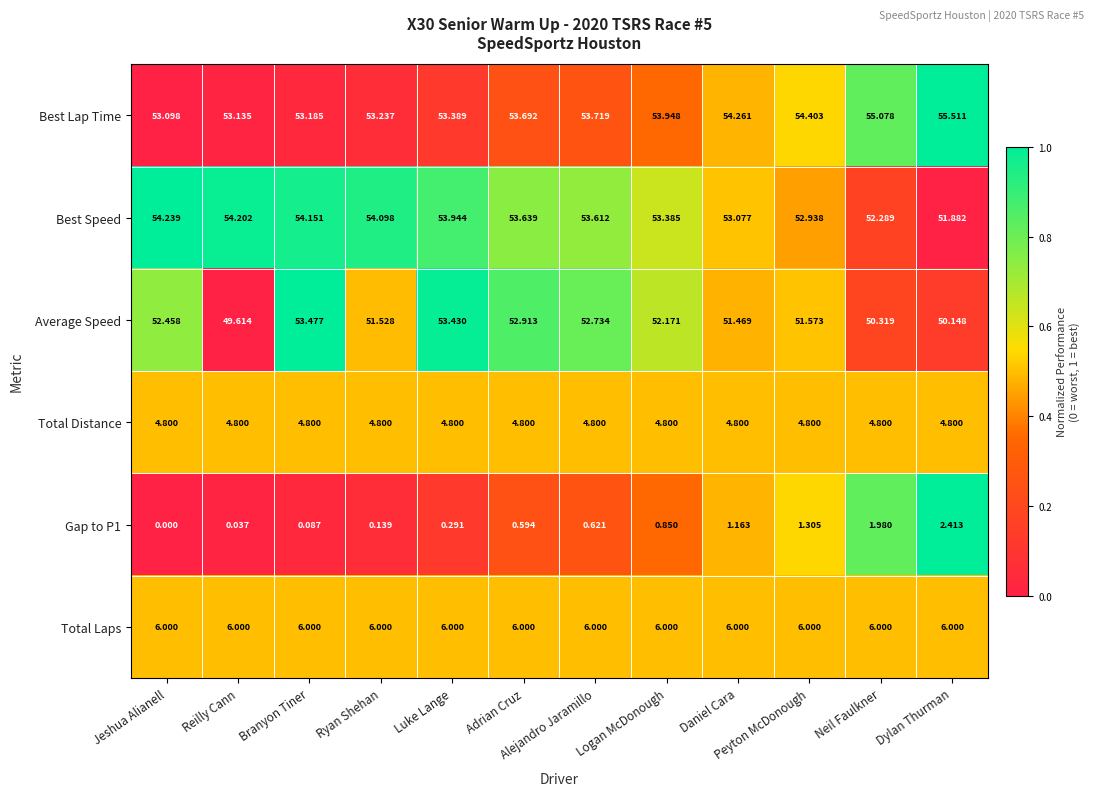

Which category has the lowest value in the Best Speed series?

Dylan Thurman